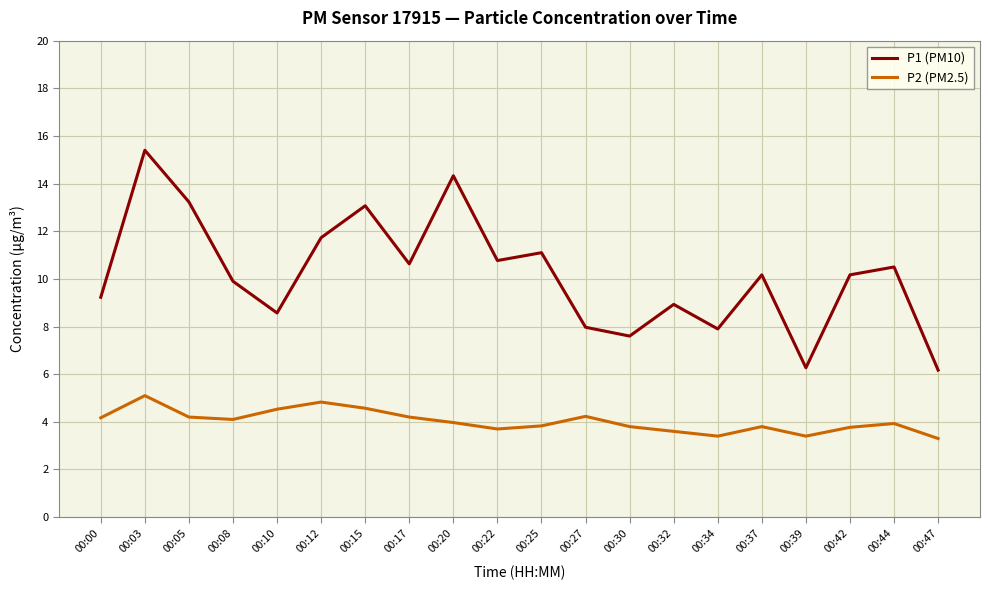

What is the average value of the P2 (PM2.5) series?

4.0